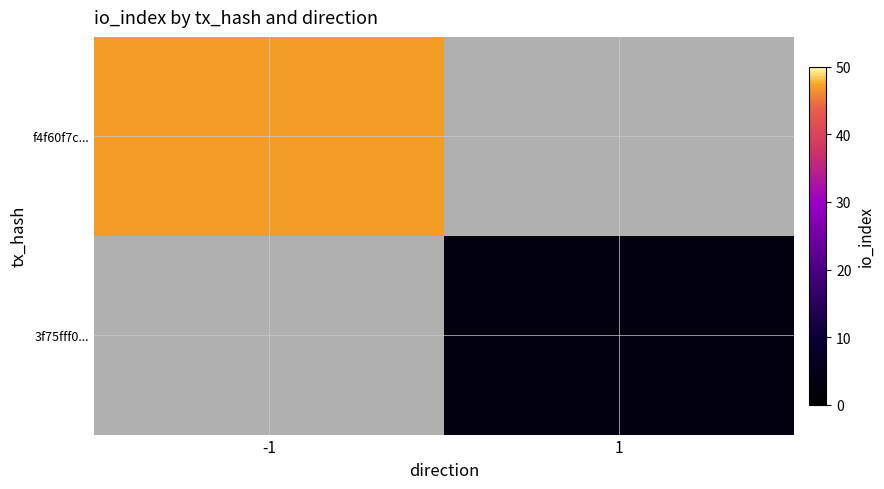

The f4f60f7c... series shows 82.8 at -1. True or false?

False